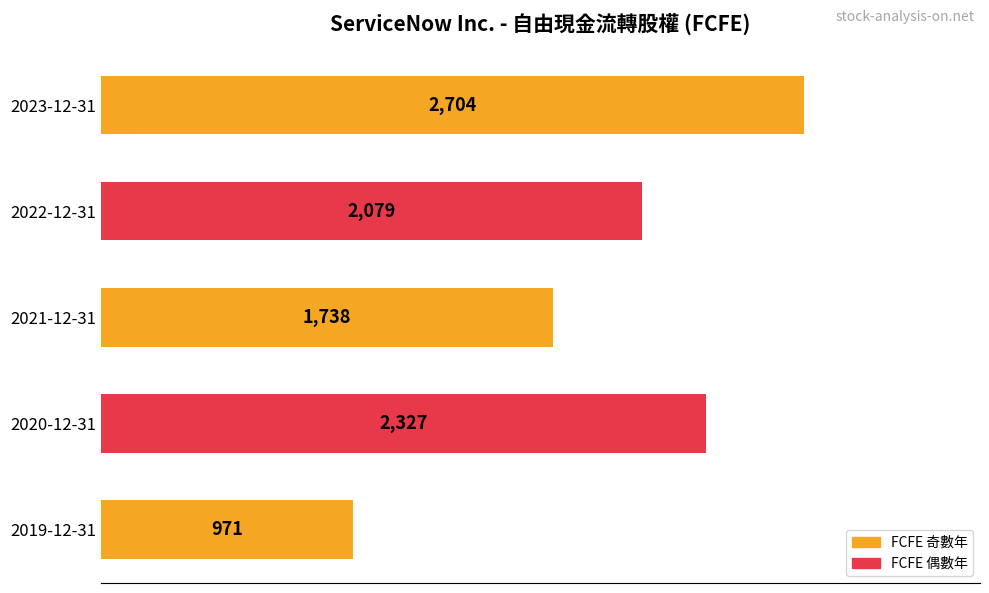

Between 2022-12-31 and 2019-12-31, which is larger?

2022-12-31